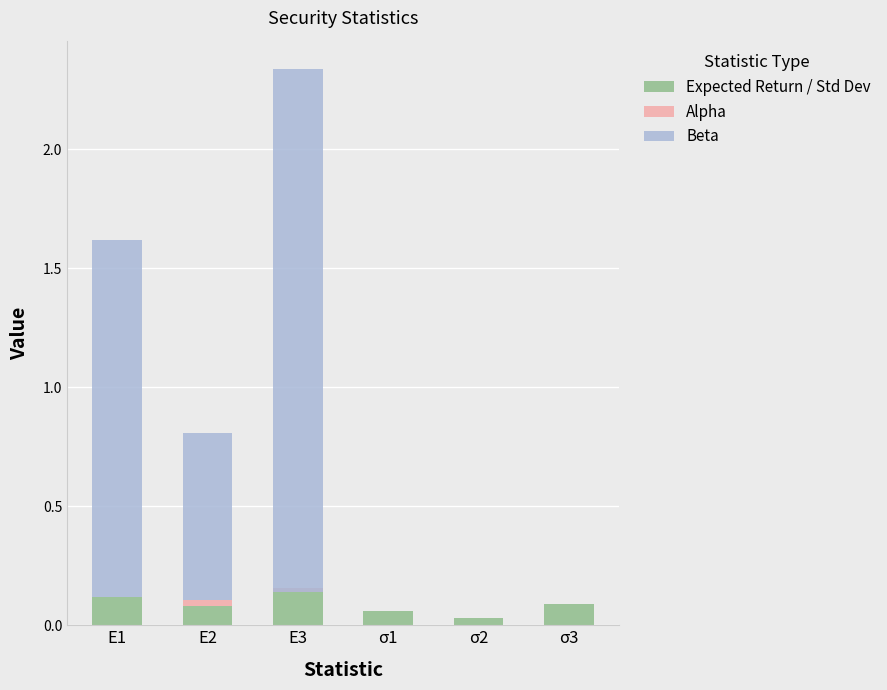

Between σ1 and σ2, which series saw the biggest shift?

Expected Return / Std Dev